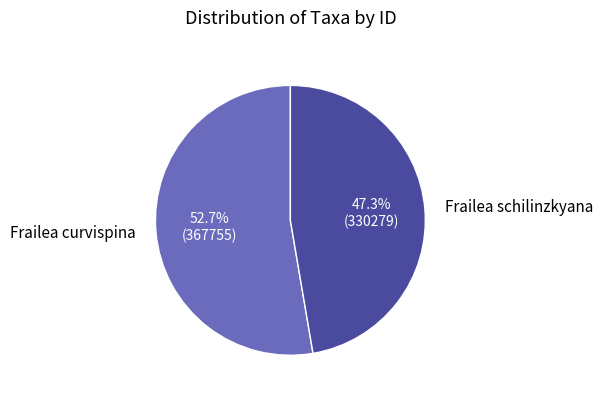

What is the total percentage of Frailea schilinzkyana and Frailea curvispina?

100.0%